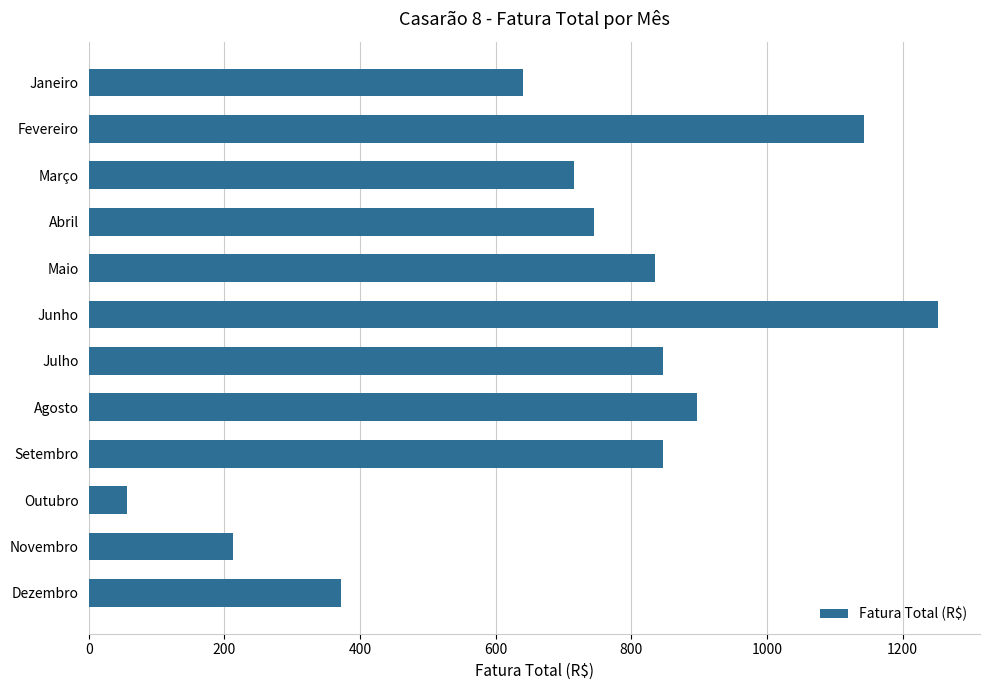

Count the number of data series in this chart.

1